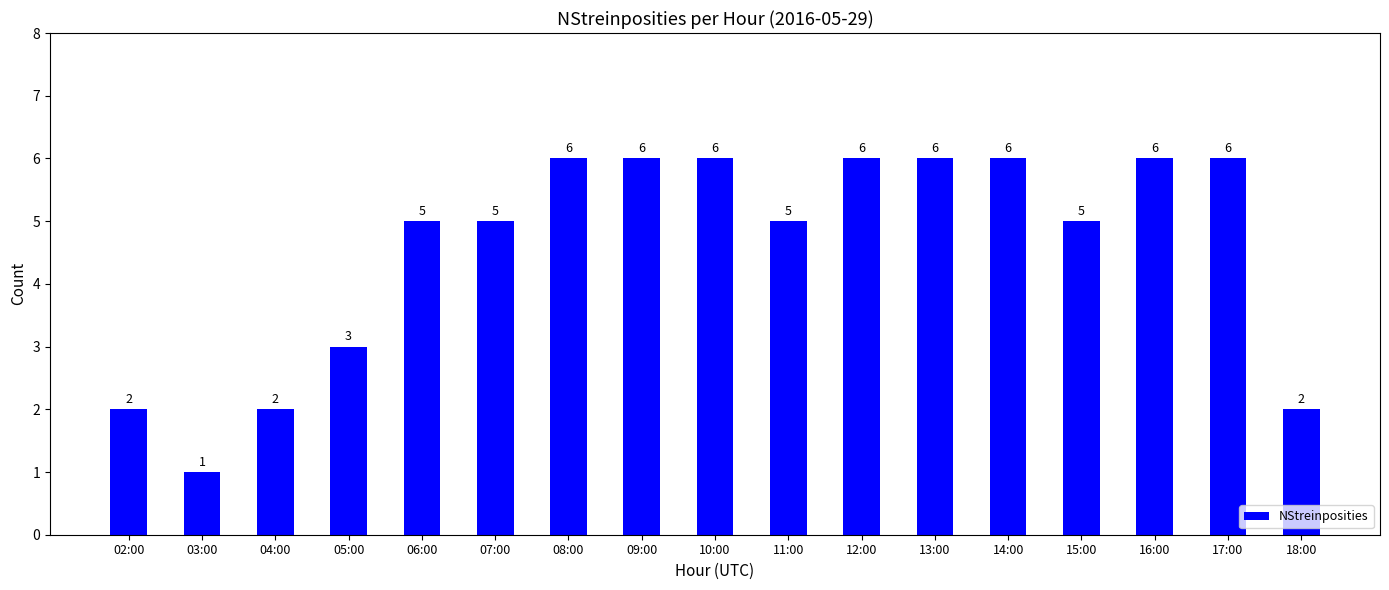

What is the difference between the second highest and second lowest values?

4